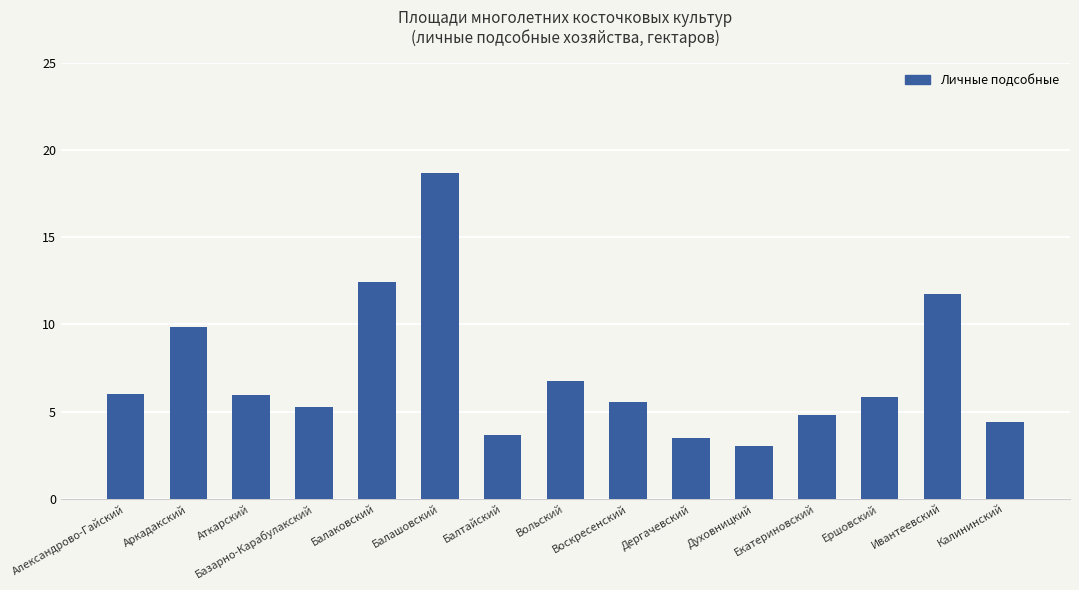

True or false: the data shows 5.6 at Воскресенский.

True